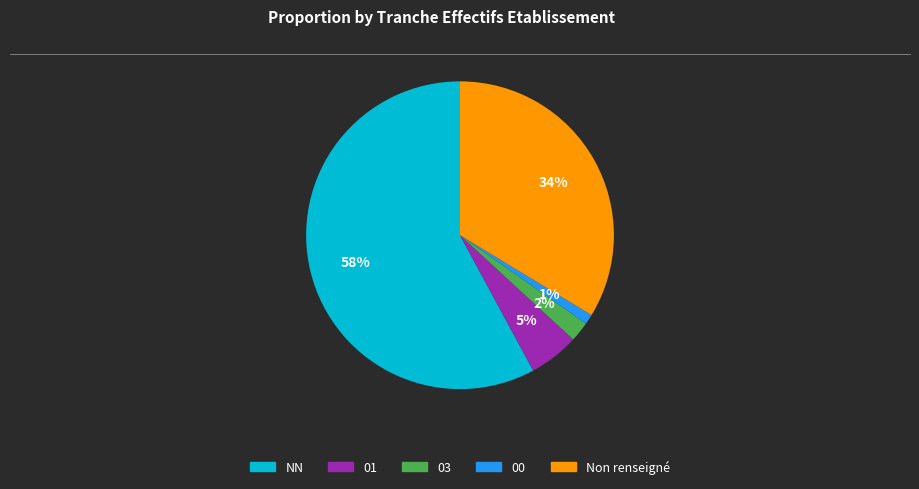

Does any single category account for the majority?

Yes